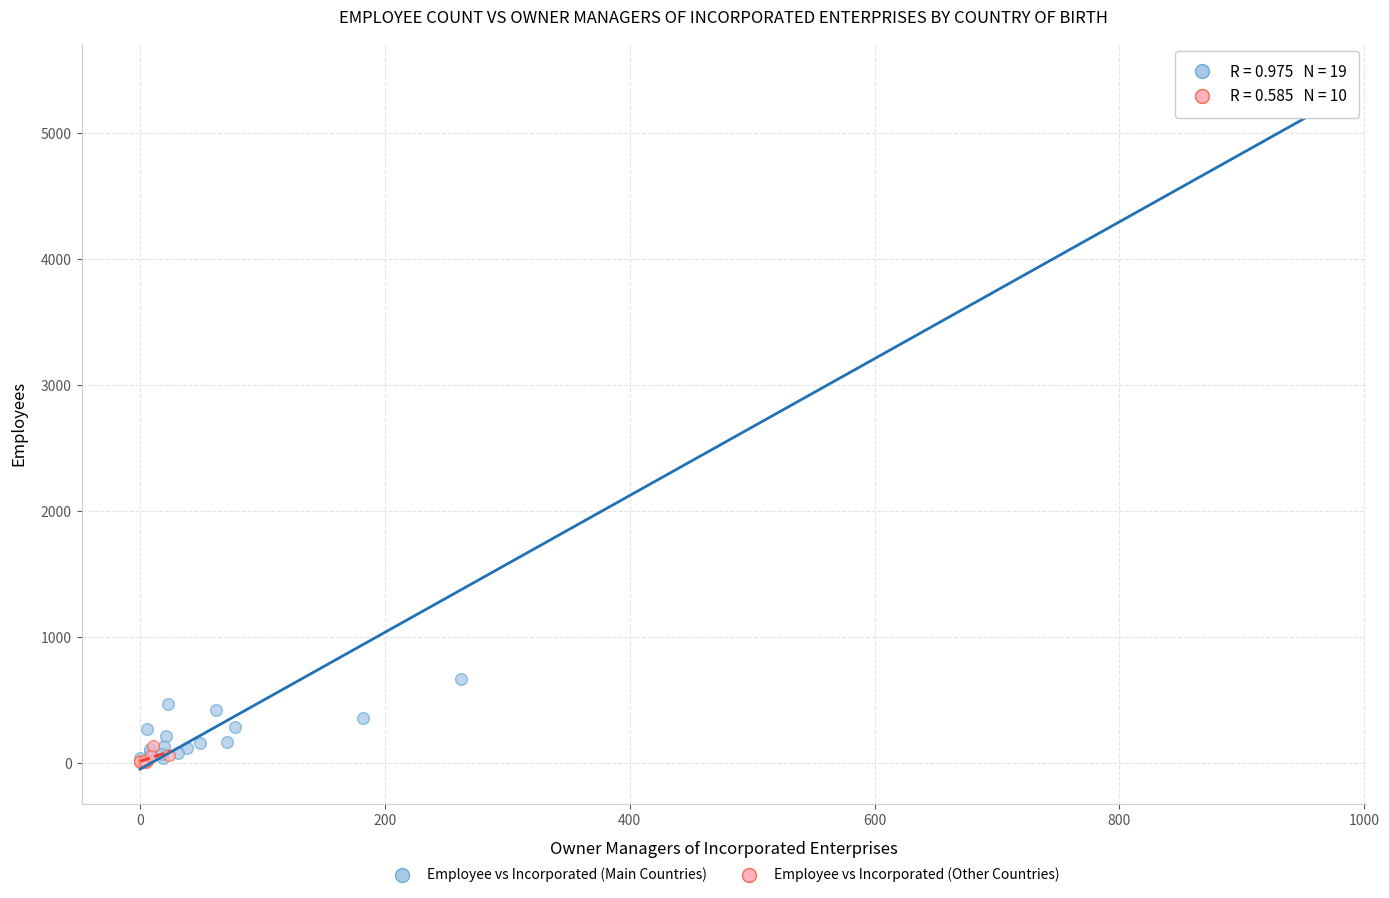

Which series contains the highest Y value?

Employee vs Incorporated (Main Countries)